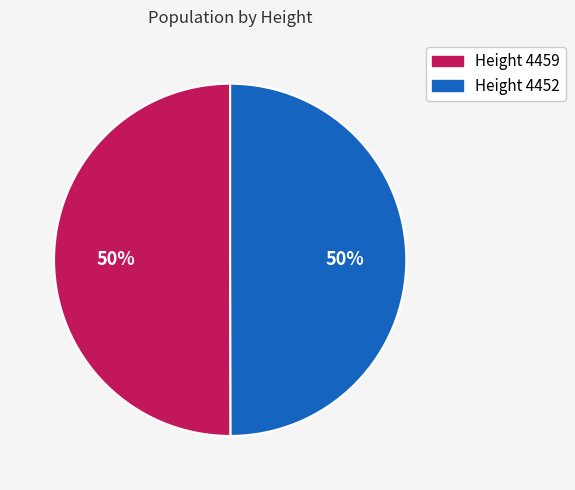

To the nearest percent, what is the average slice percentage?

50%